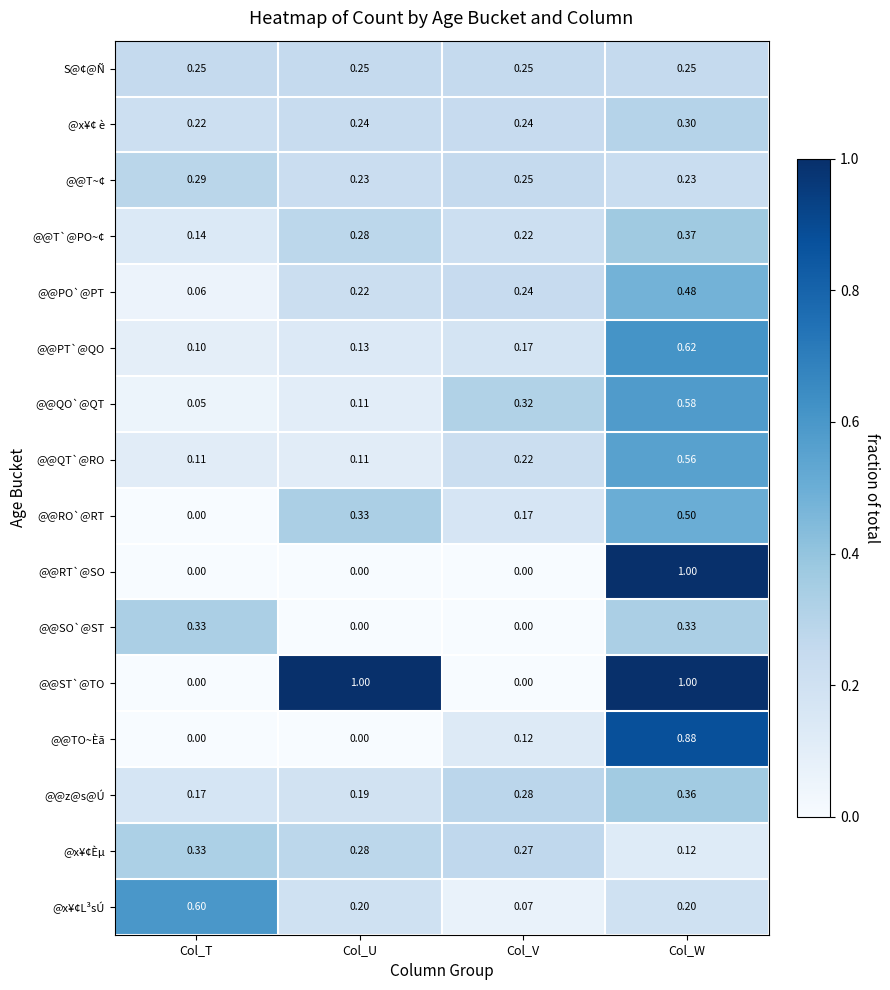

Which series changed the most between Col_U and Col_V?

@@ST`@TO